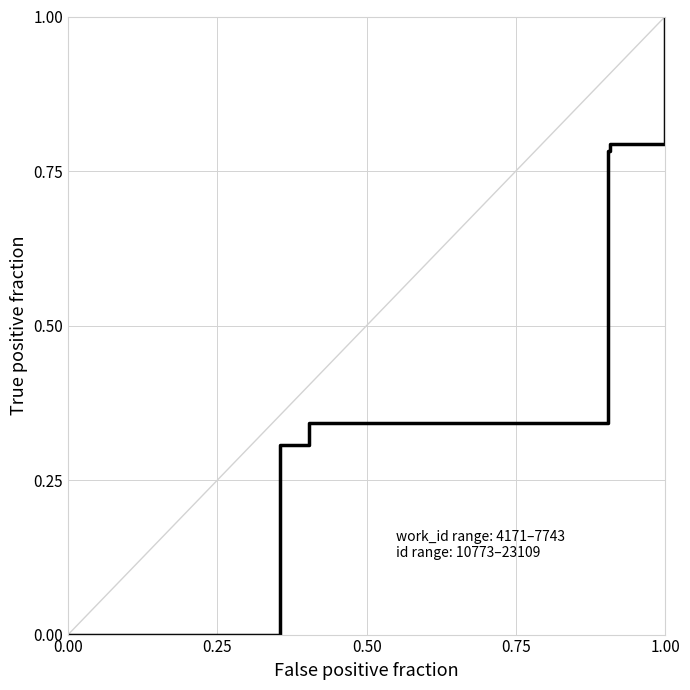

Count the number of categories in the chart.

7